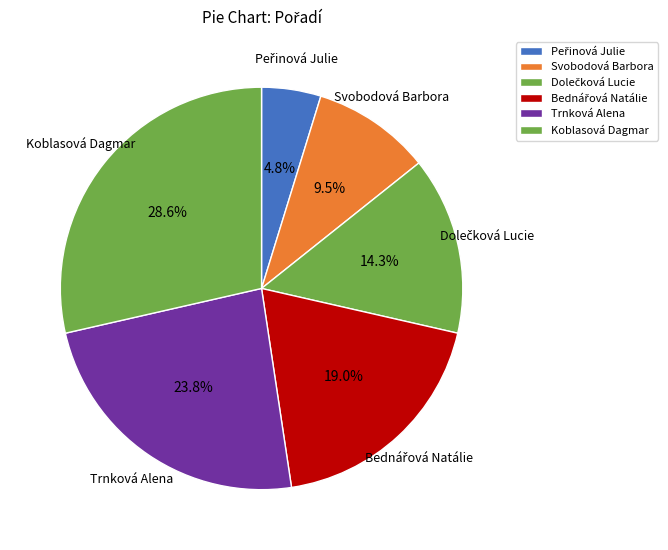

Approximately how many times larger is the value at Trnková Alena compared to Svobodová Barbora?

2.5